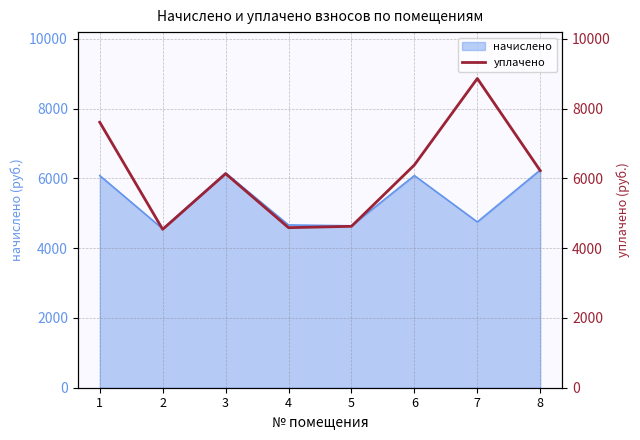

What is the minimum value for начислено?

4555.4